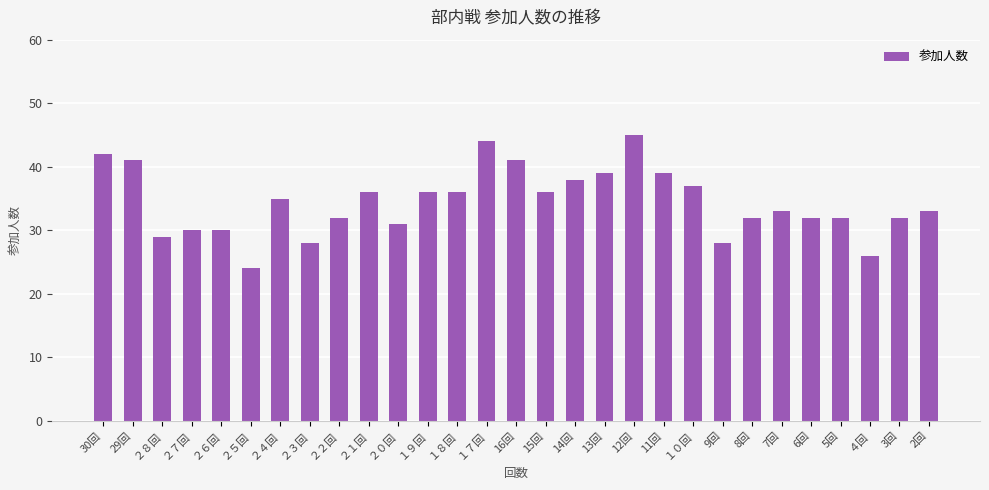

What is the minimum value shown in the chart?

24